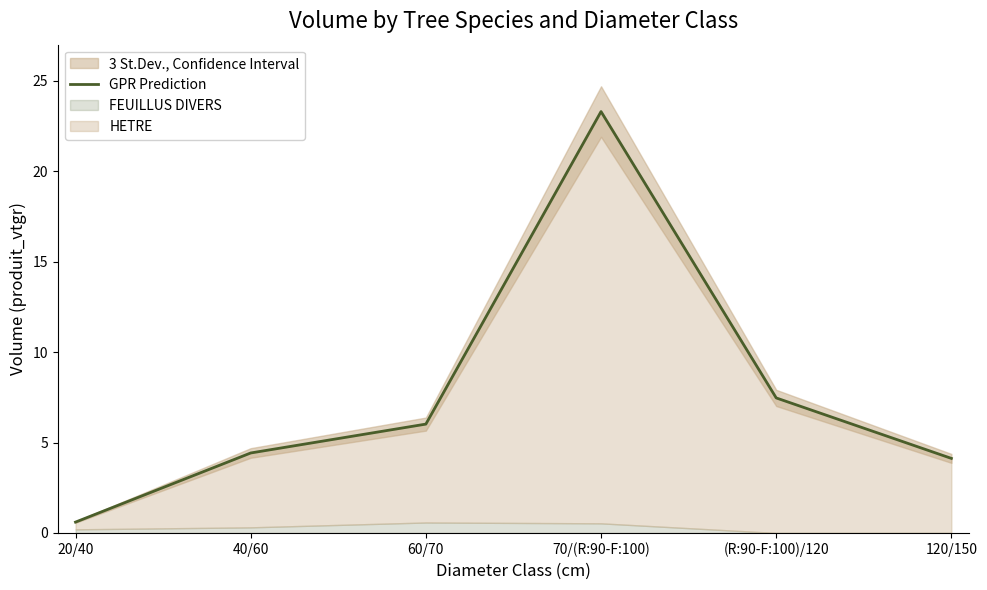

What is the change in value from 60/70 to 70/(R:90-F:100)?

+17.3